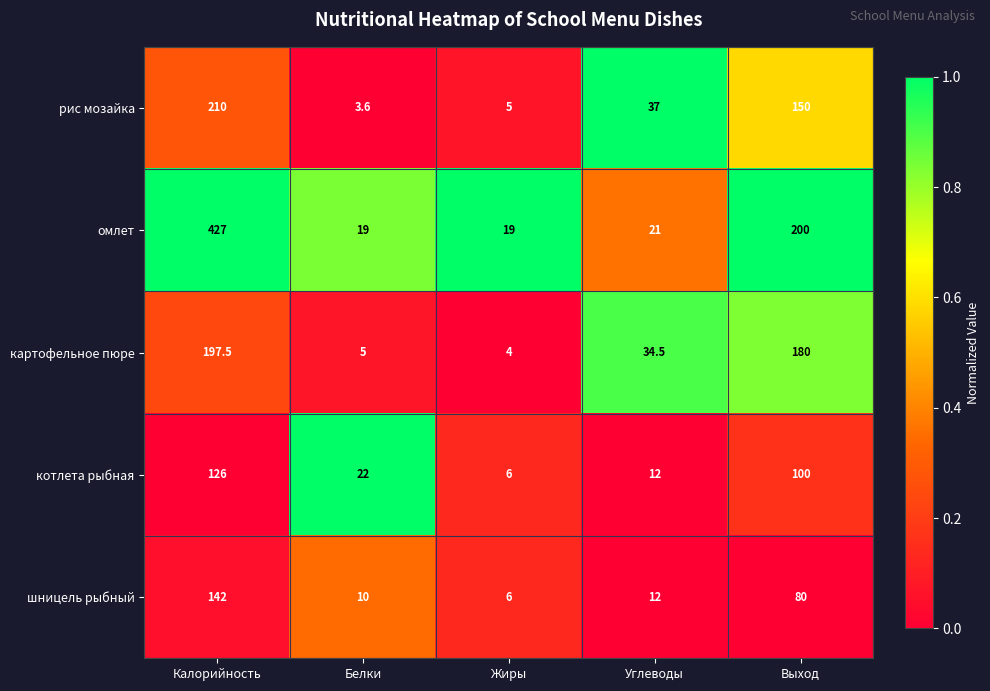

How many data points does each series have?

5